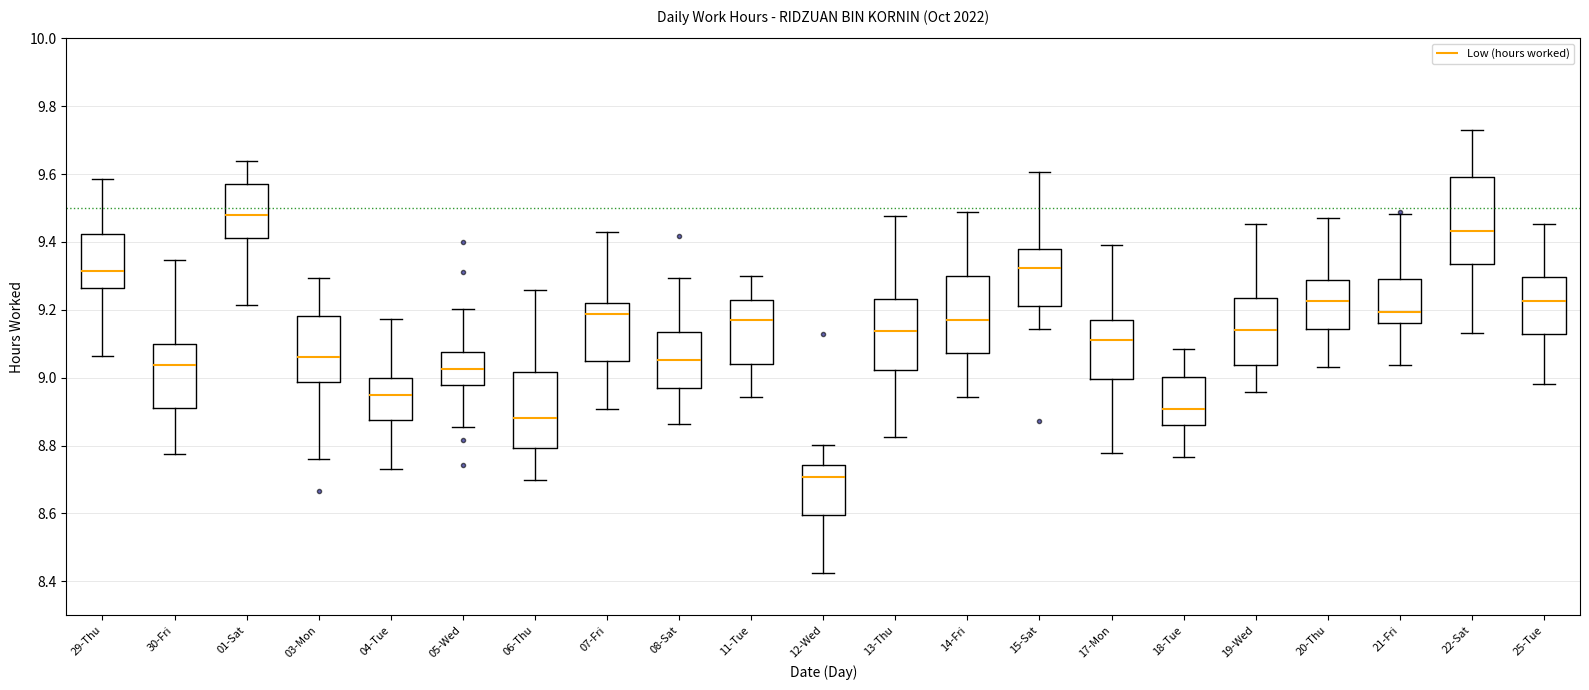

Which box has the lowest median line?

12-Wed